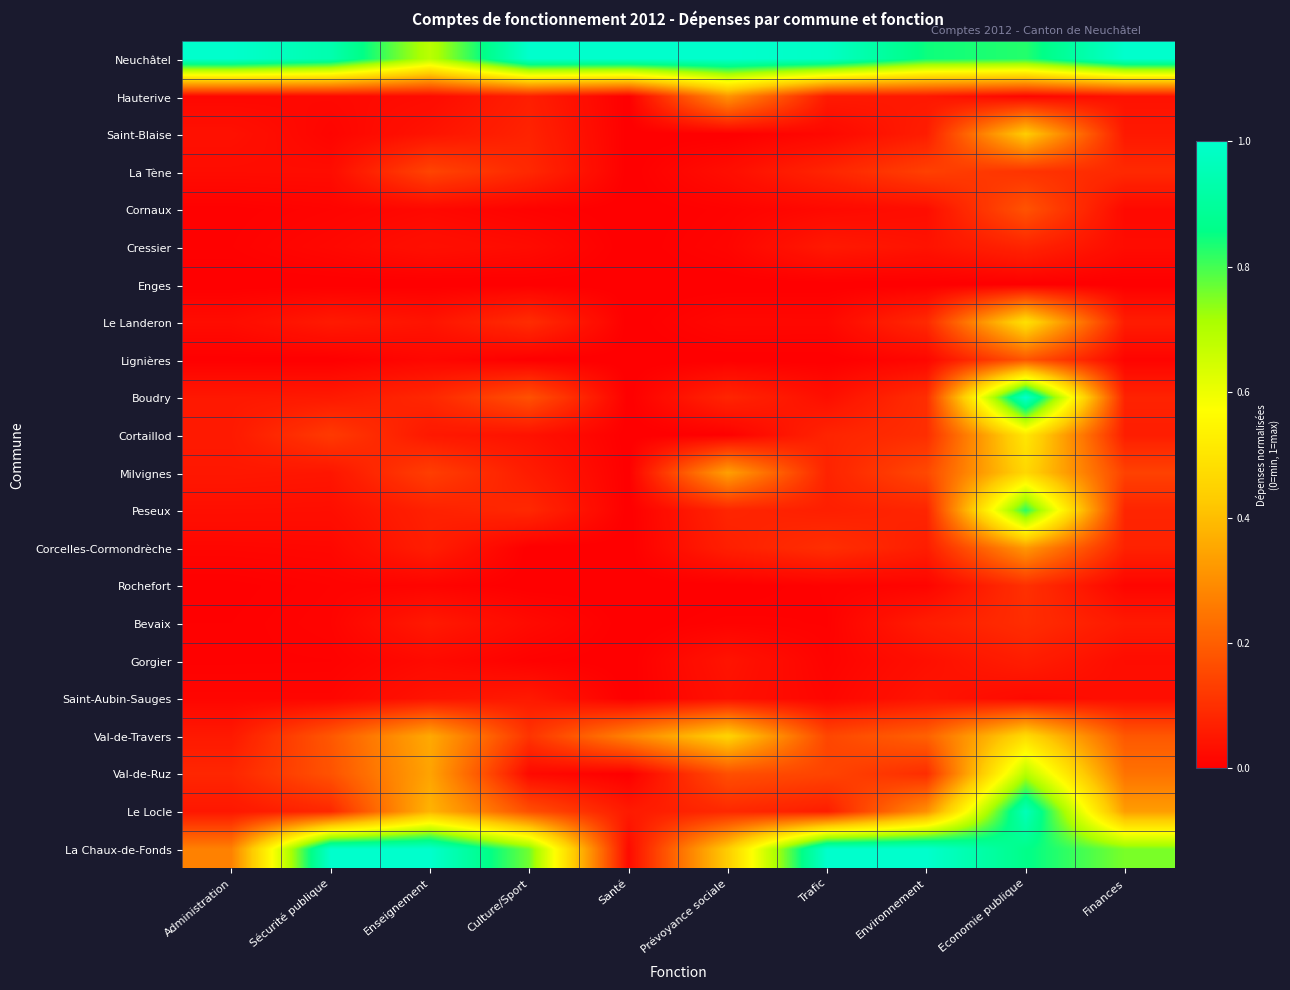

Which has a higher value, Culture/Sport or Trafic?

Culture/Sport